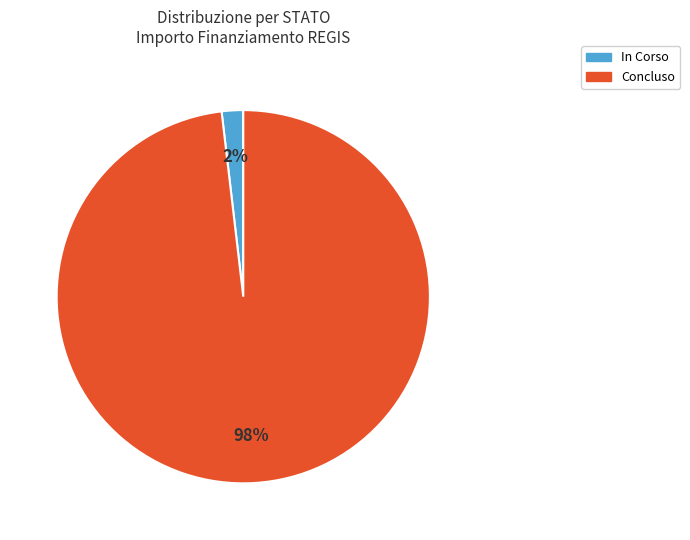

Between In Corso and Concluso, which is larger?

Concluso